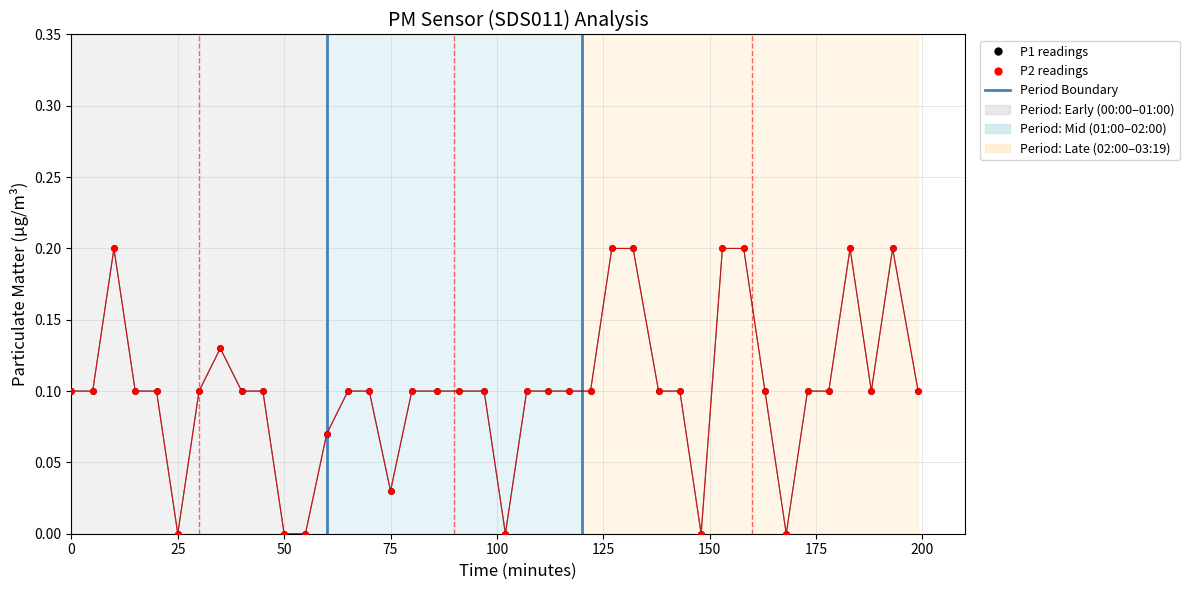

Which series has the largest total across all categories?

P1